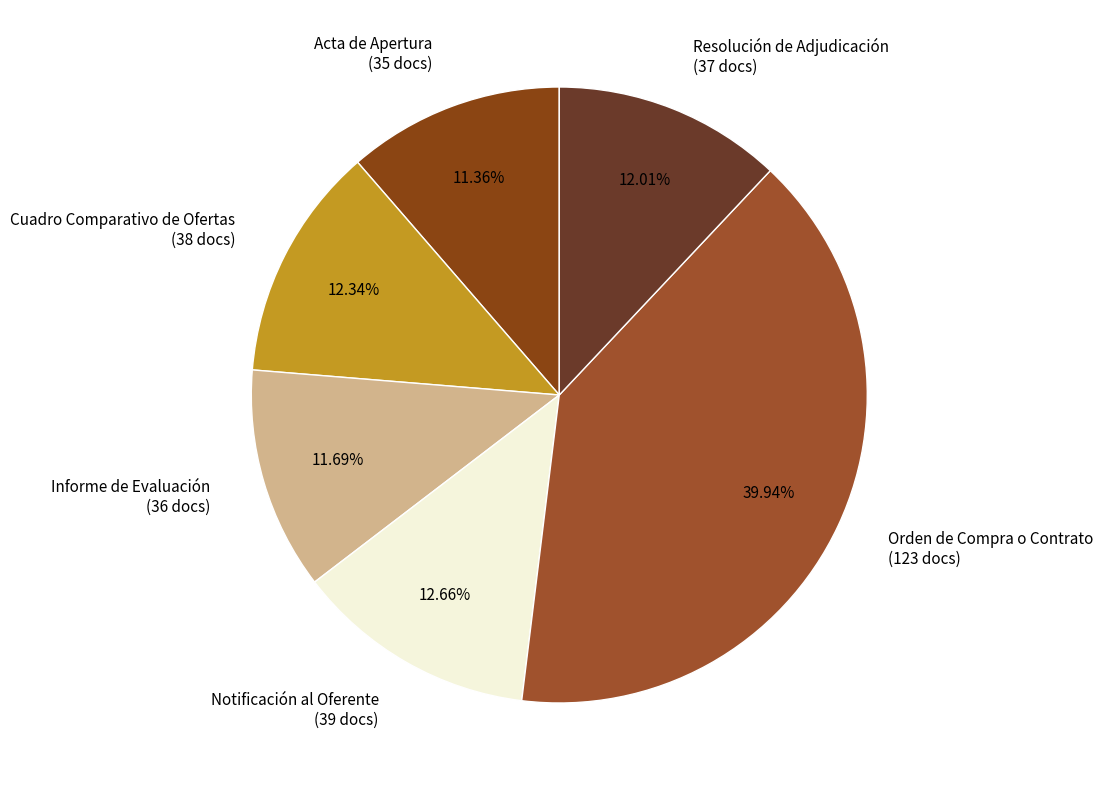

Does any single category account for the majority?

No